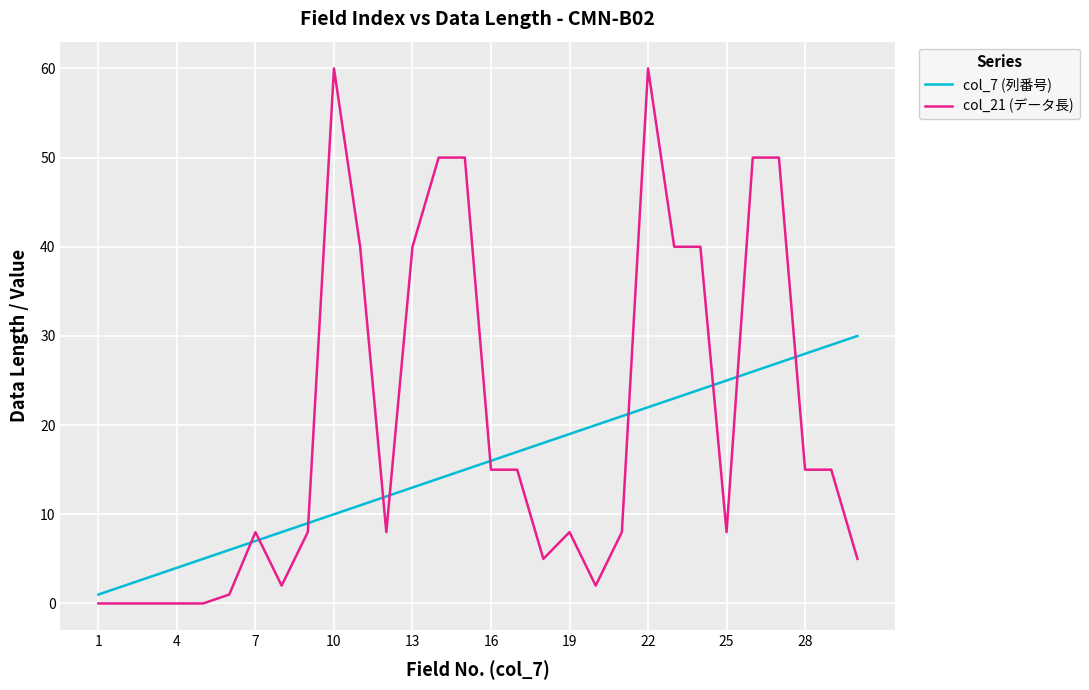

Count the number of data series in this chart.

2